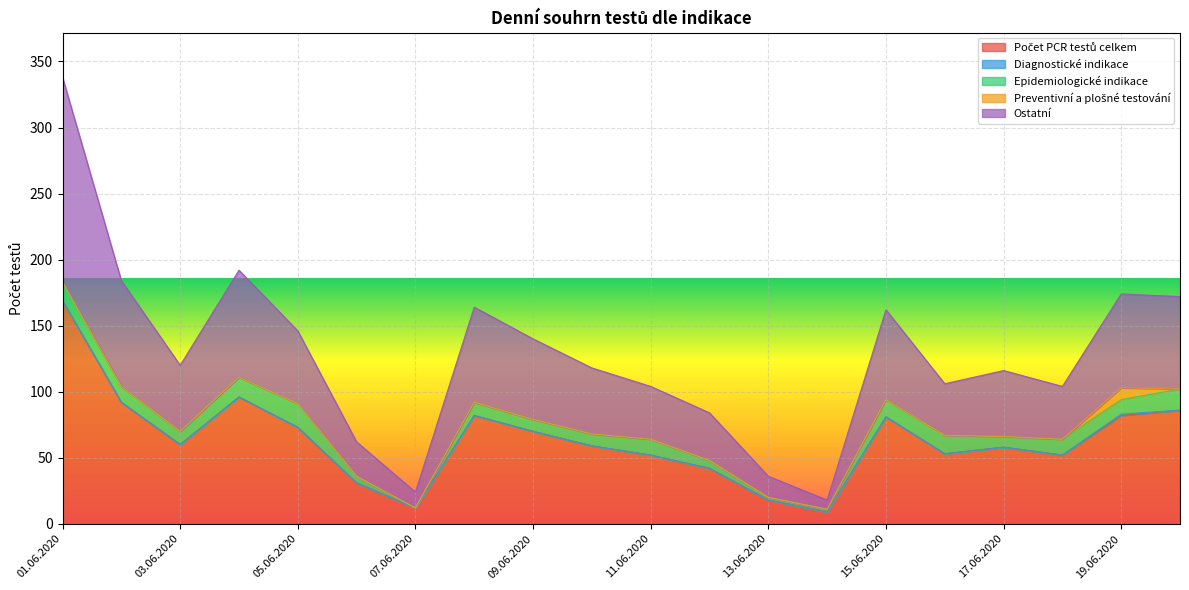

Reading right to left, extract all data points from this chart.

Počet PCR testů celkem: 86	82	52	58	53	81	9	18	42	52	59	70	82	12	31	73	96	60	92	169
Diagnostické indikace: 0	1	0	0	0	0	0	0	0	0	0	0	0	0	0	0	0	0	0	0
Epidemiologické indikace: 16	11	12	8	14	13	2	2	6	12	9	9	10	0	5	18	15	10	12	14
Preventivní a plošné testování: 0	9	0	0	0	0	0	0	0	0	0	0	0	0	0	0	0	0	0	0
Ostatní: 70	71	40	50	39	68	7	16	36	40	50	61	72	12	26	55	81	50	80	155